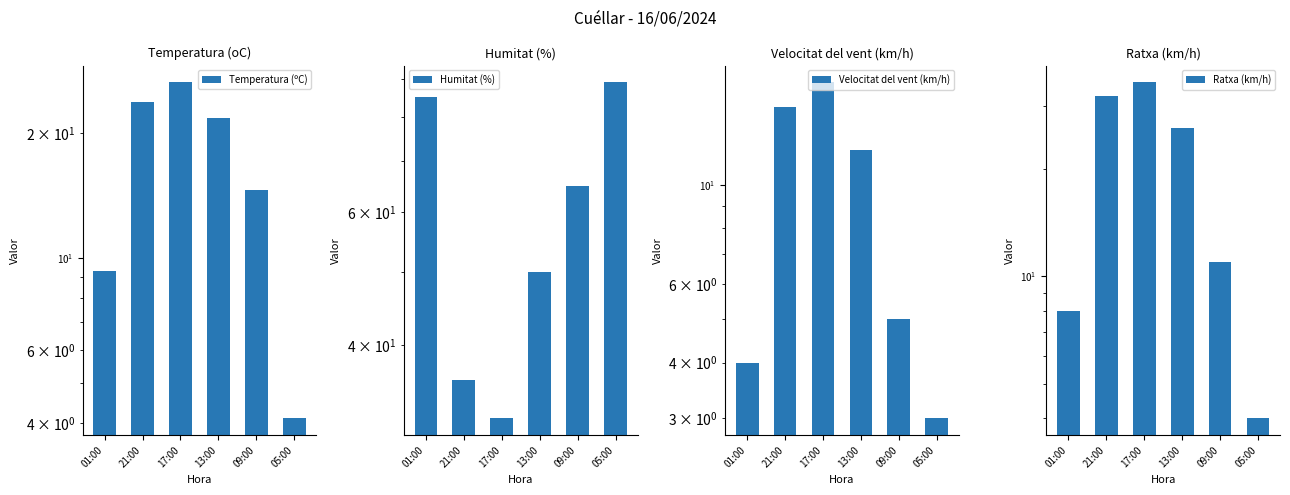

List the series in order of their peak value, lowest first.

Velocitat del vent (km/h), Temperatura (ºC), Ratxa (km/h), Humitat (%)